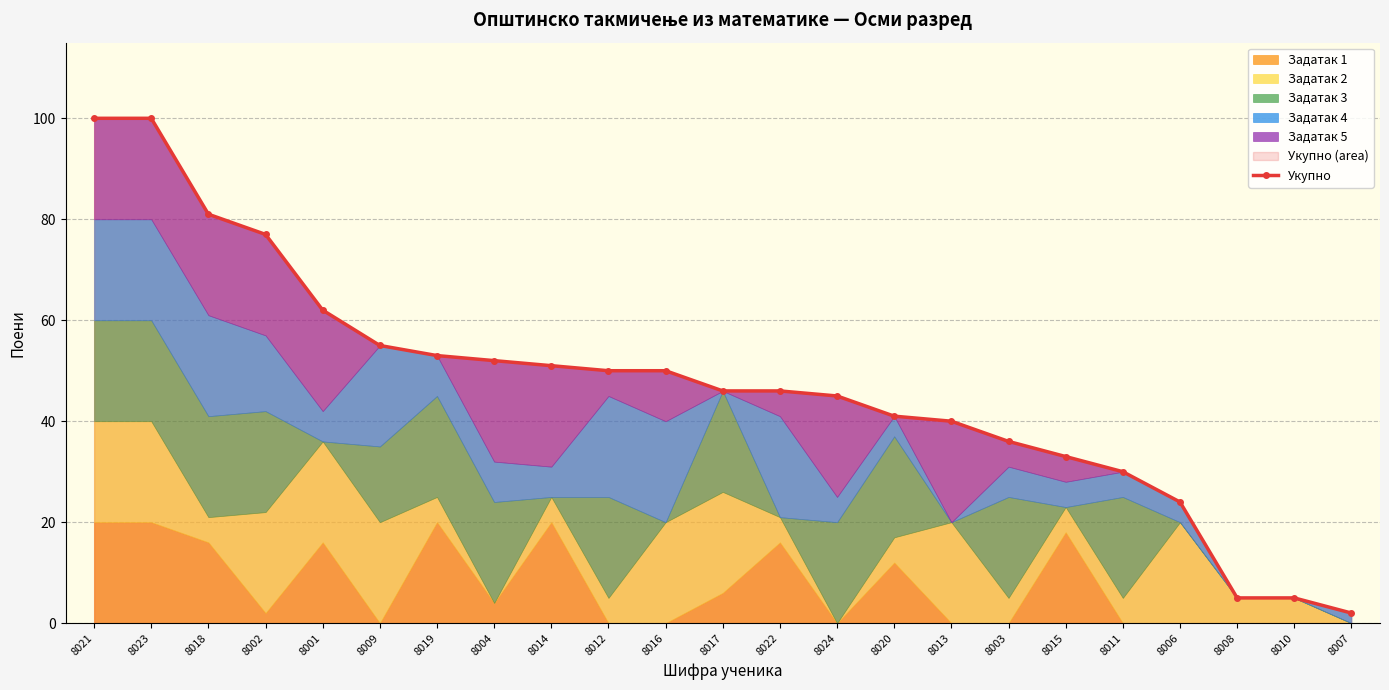

At which label is the value closest to 51?

8014